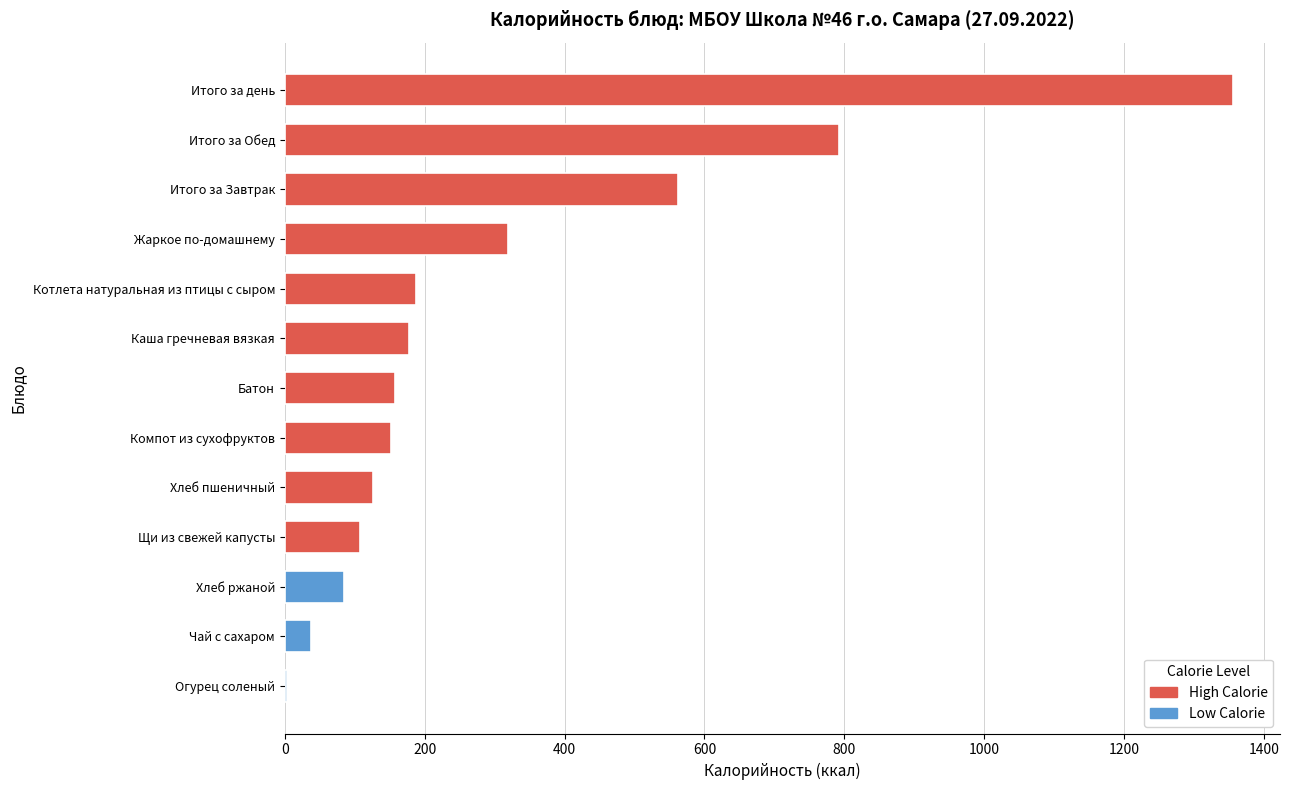

Read the value at Батон.

158